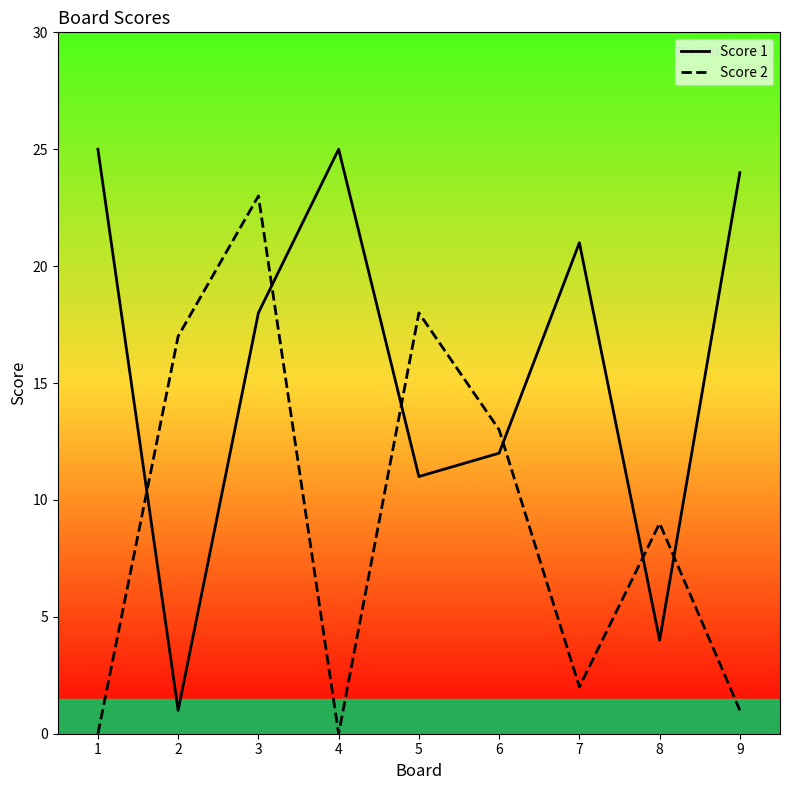

Count the number of data series in this chart.

2